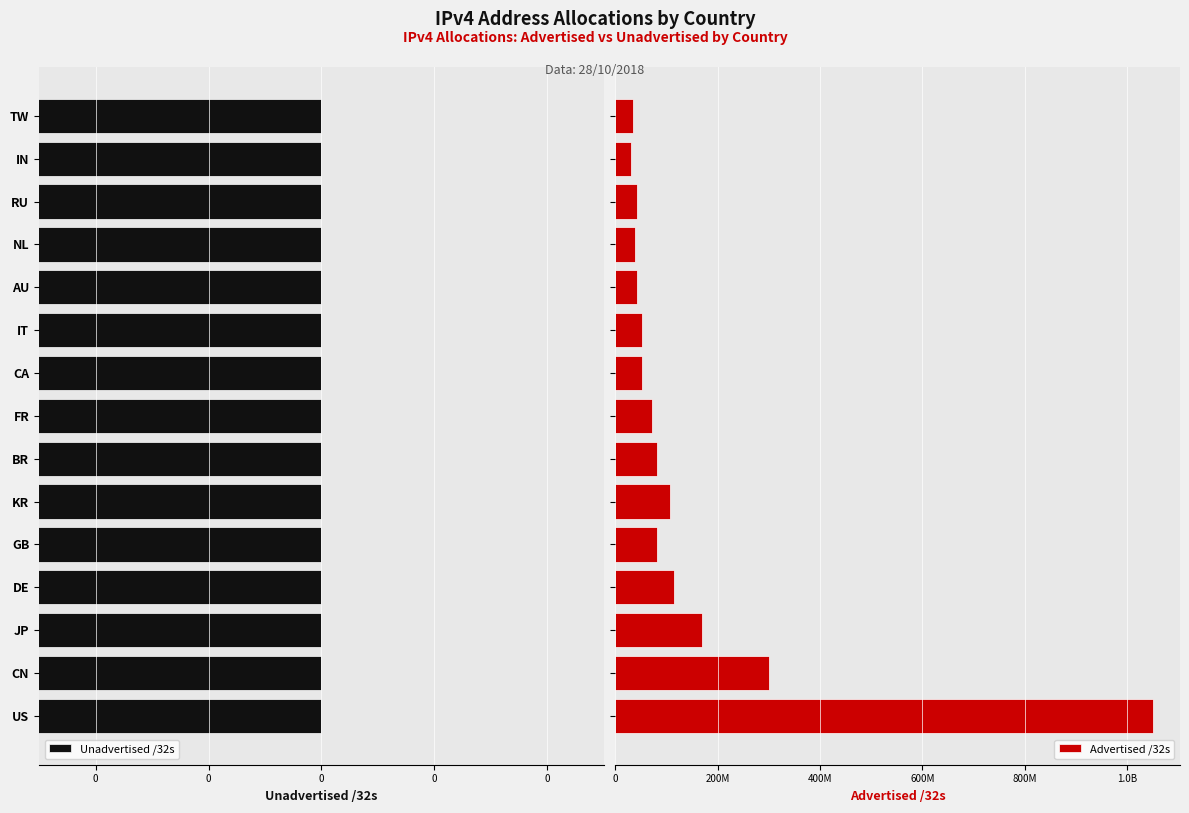

Between 0 and 9, which series saw the biggest shift?

Advertised /32s